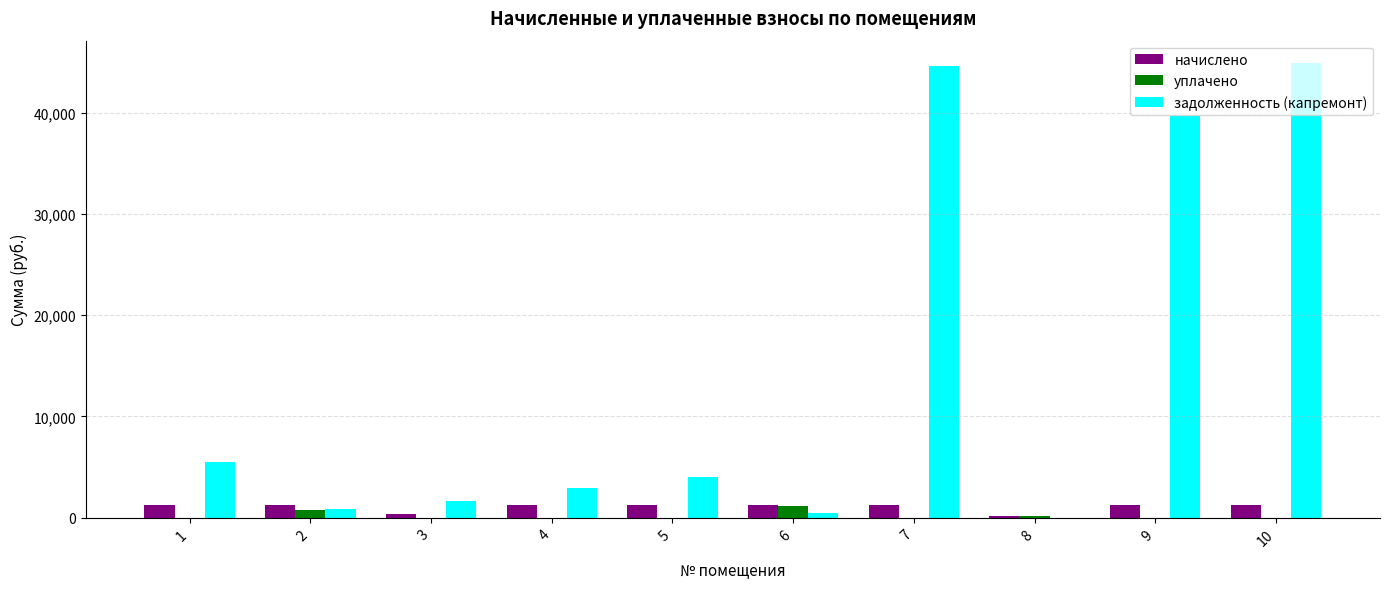

The уплачено series shows 1175.7 at 6. True or false?

True